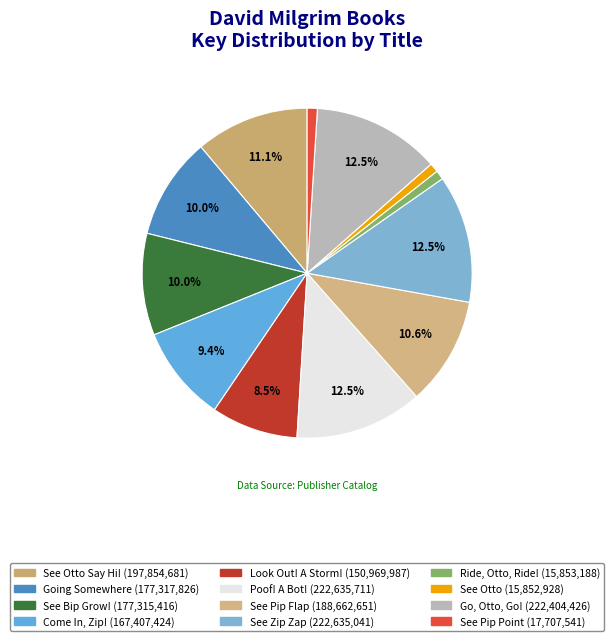

Count the number of slices in the pie.

12